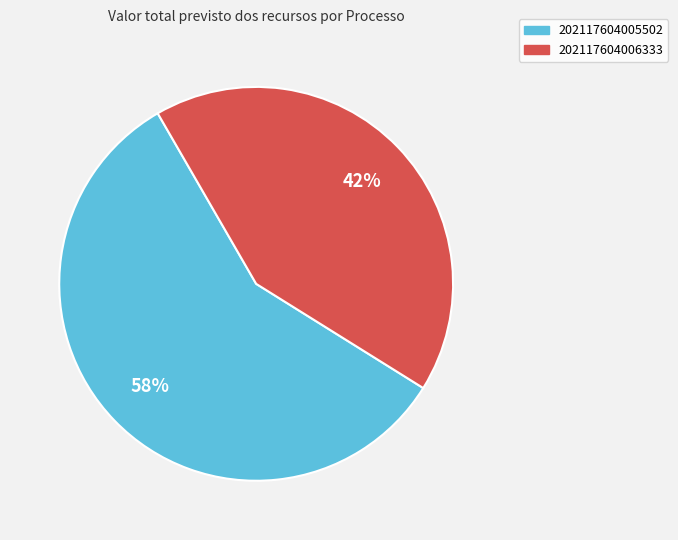

Is there any slice that represents more than half of the pie?

Yes